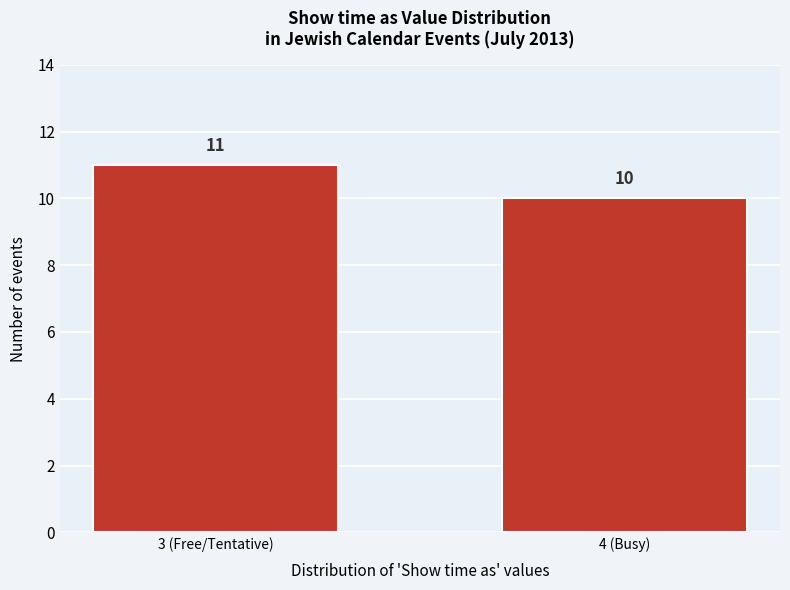

Reading left to right, what are all the values shown in this chart?

11	10